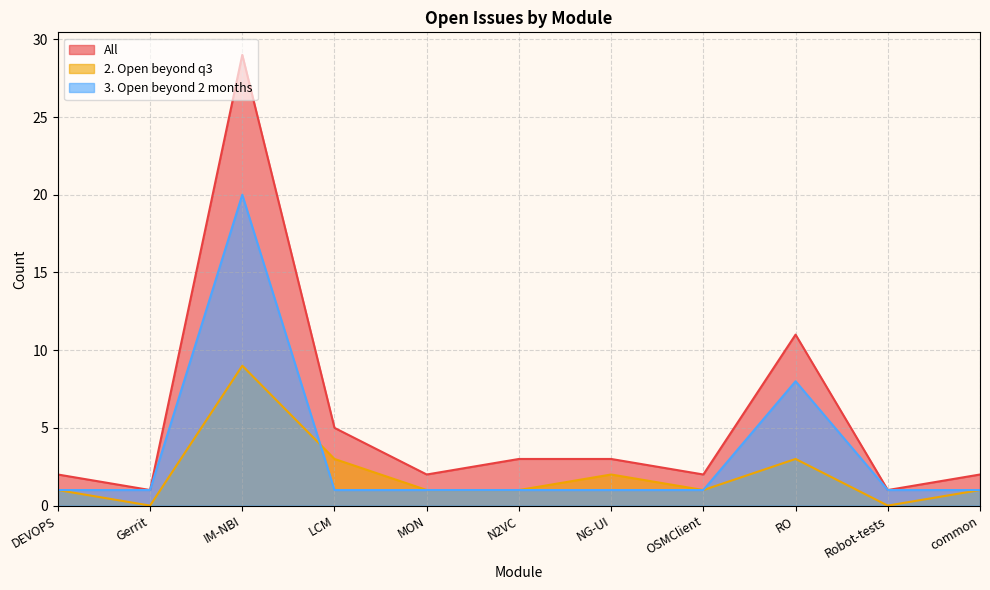

The value of 2. Open beyond q3 at MON is 0. True or false?

False